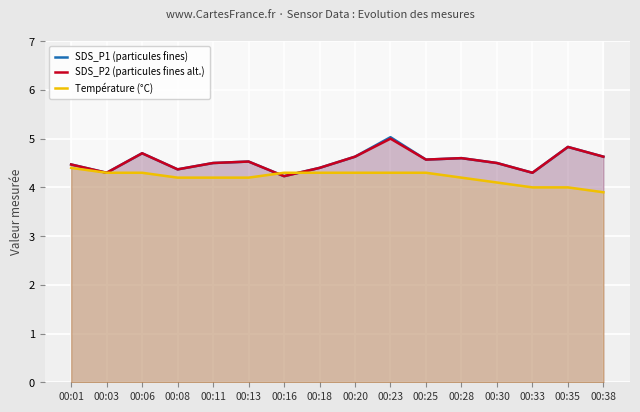

What is the maximum value shown in the chart?

5.0